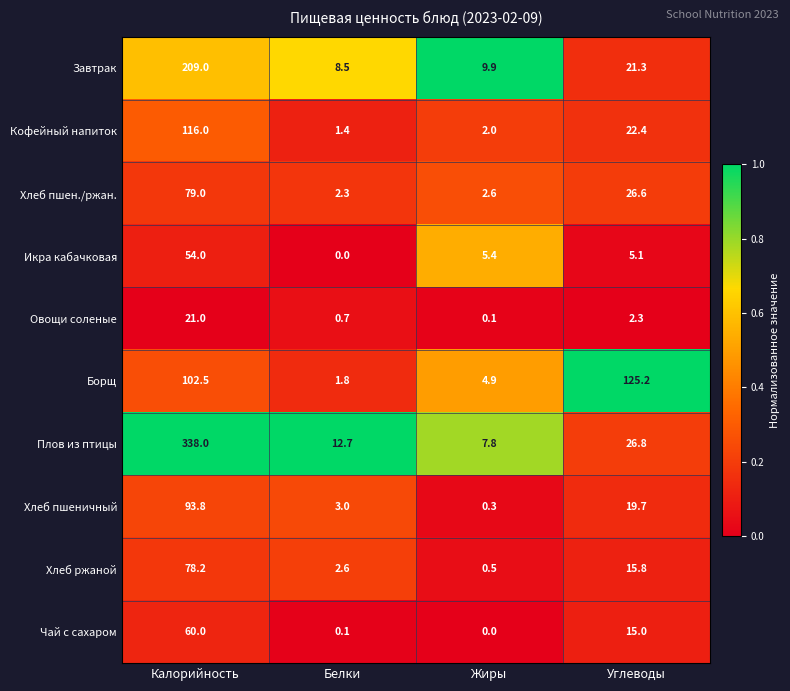

At how many categories does at least one series exceed 0?

4